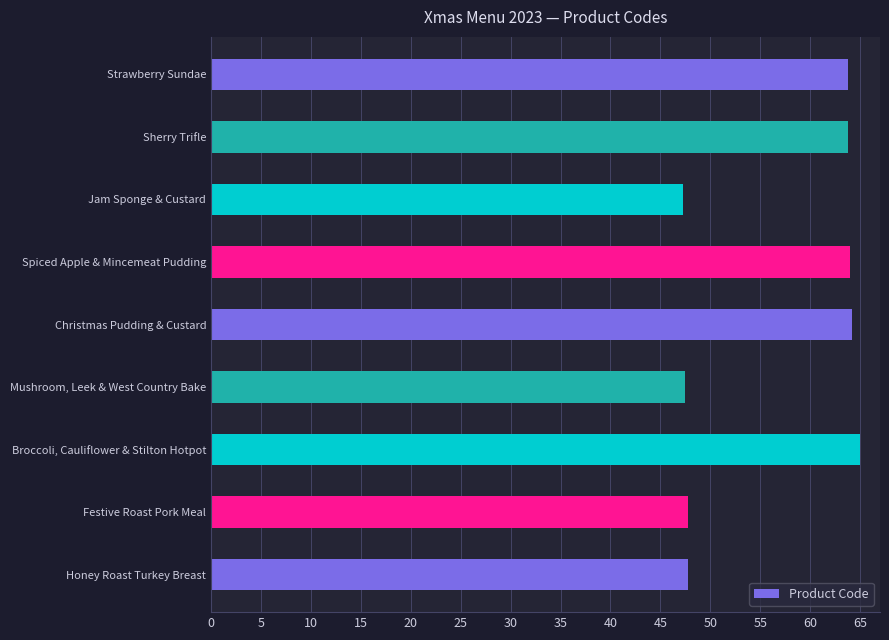

Rank the categories by value from highest to lowest.

Broccoli, Cauliflower & Stilton Hotpot, Christmas Pudding & Custard, Spiced Apple & Mincemeat Pudding, Sherry Trifle, Strawberry Sundae, Honey Roast Turkey Breast, Festive Roast Pork Meal, Mushroom, Leek & West Country Bake, Jam Sponge & Custard